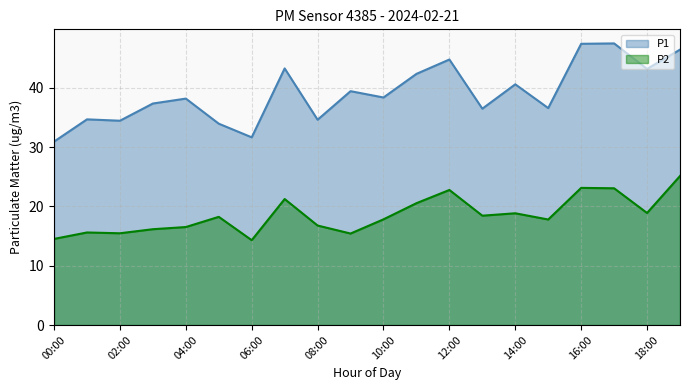

What is the maximum value shown in the chart?

47.5